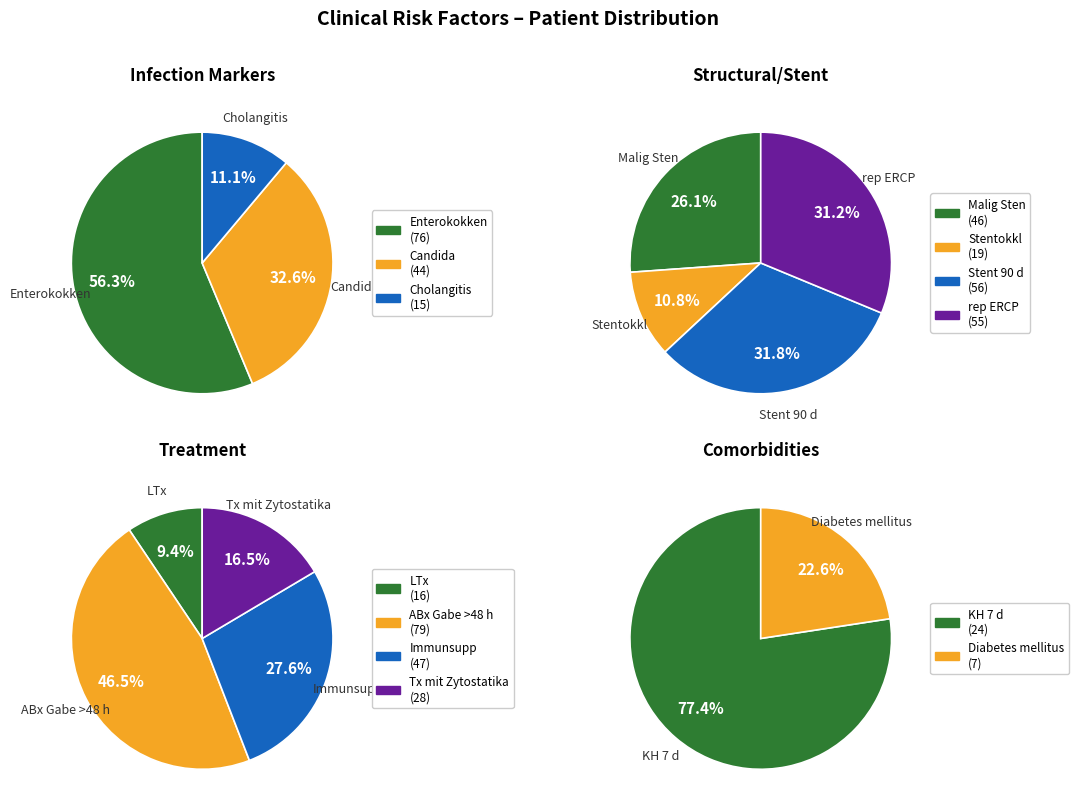

The ABx Gabe >48 h slice represents 26% of the pie. True or false?

False